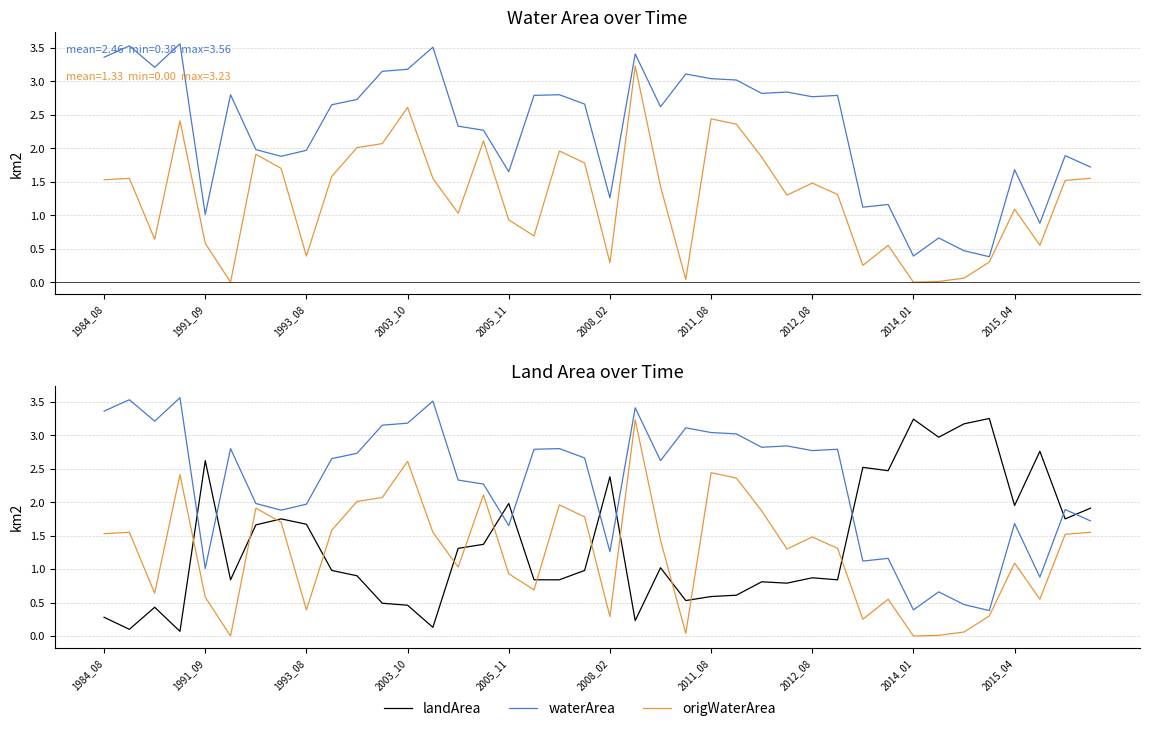

Rank the series by their maximum value, from lowest to highest.

origWaterArea, landArea, waterArea